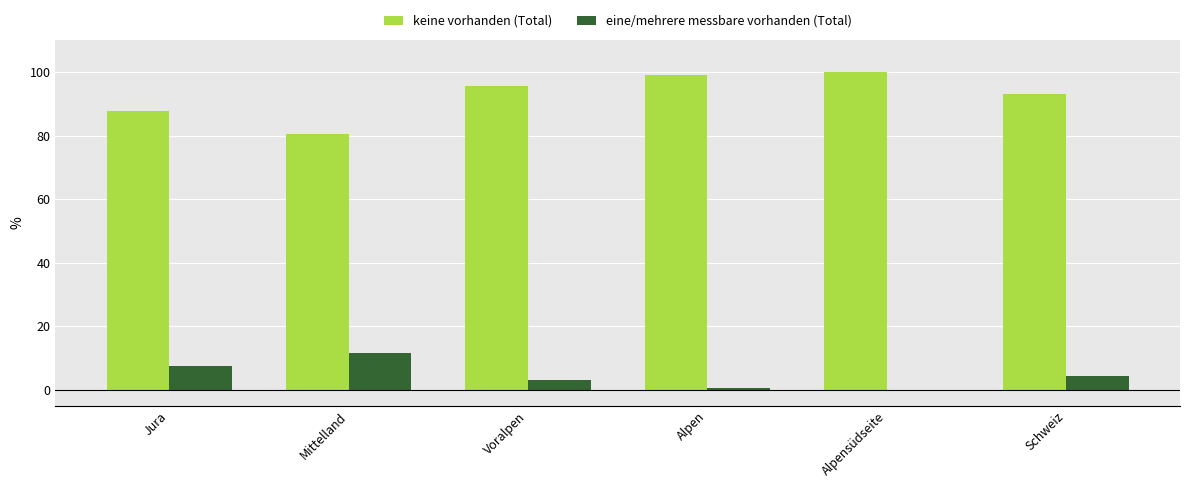

Count the number of data series in this chart.

2